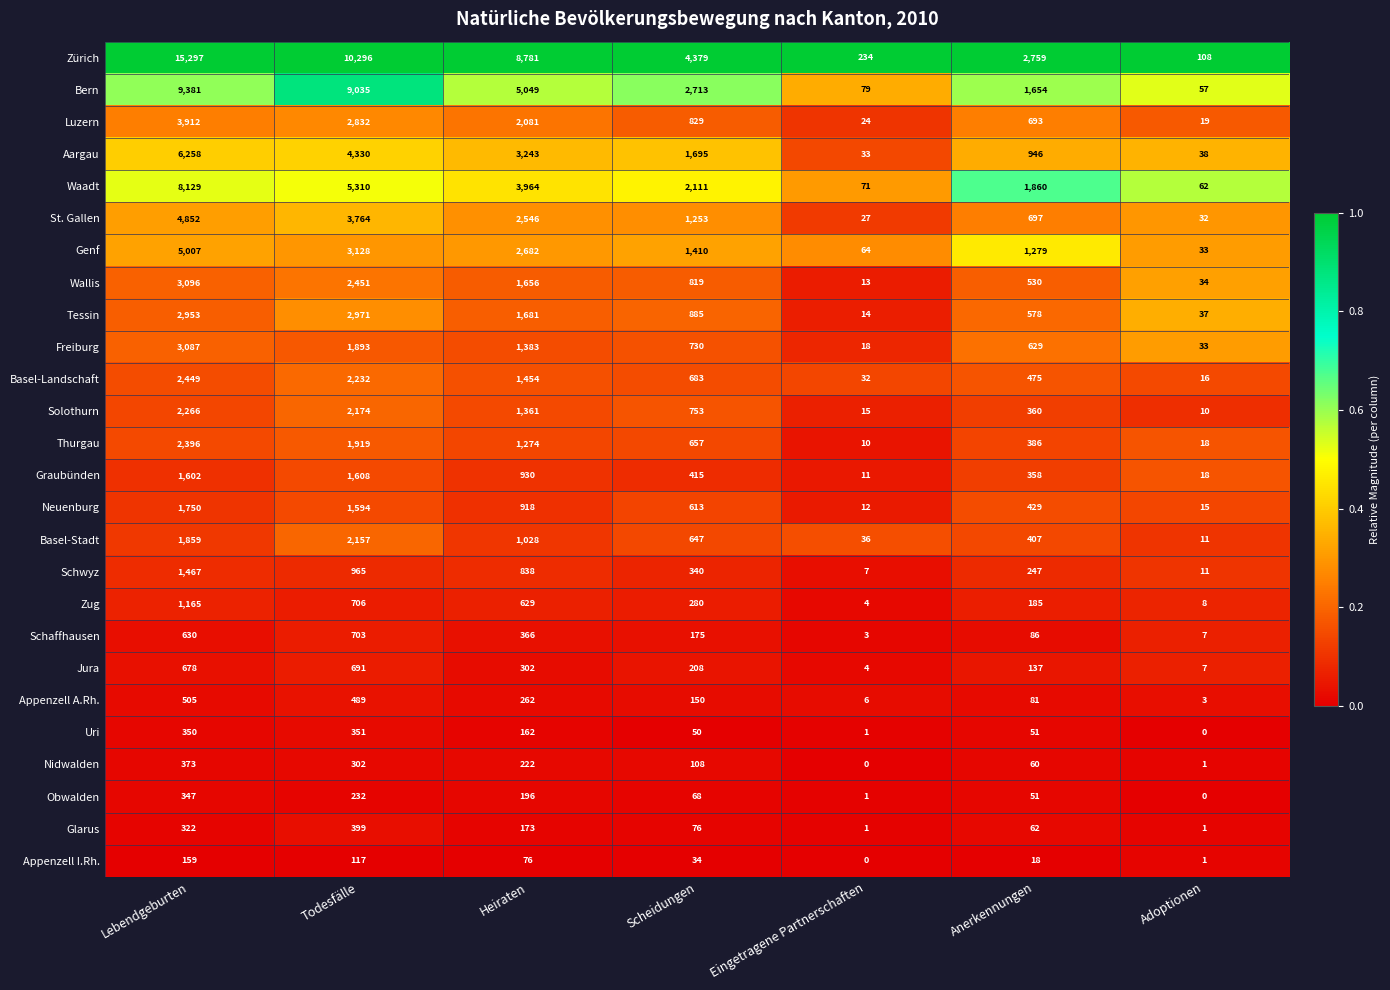

What is the total value across all series at Lebendgeburten?

80290